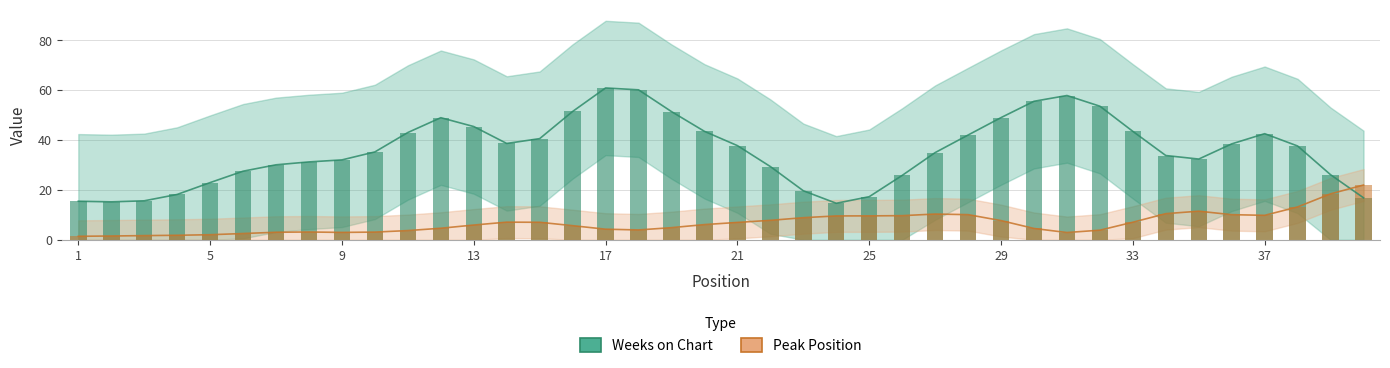

Does the chart contain any negative values?

No